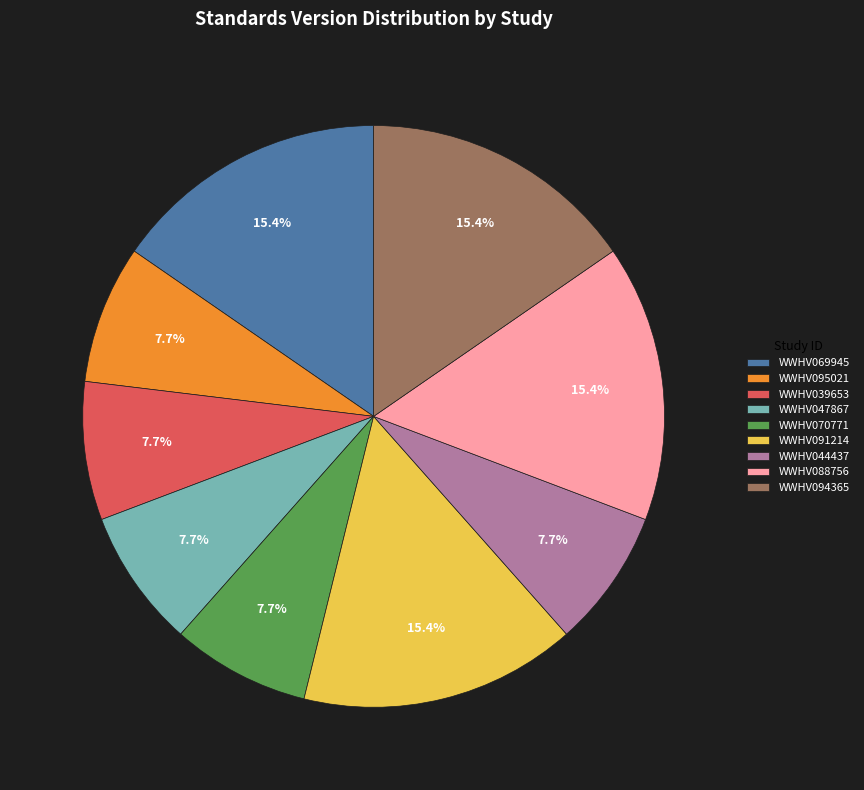

Is there any slice that represents more than half of the pie?

No